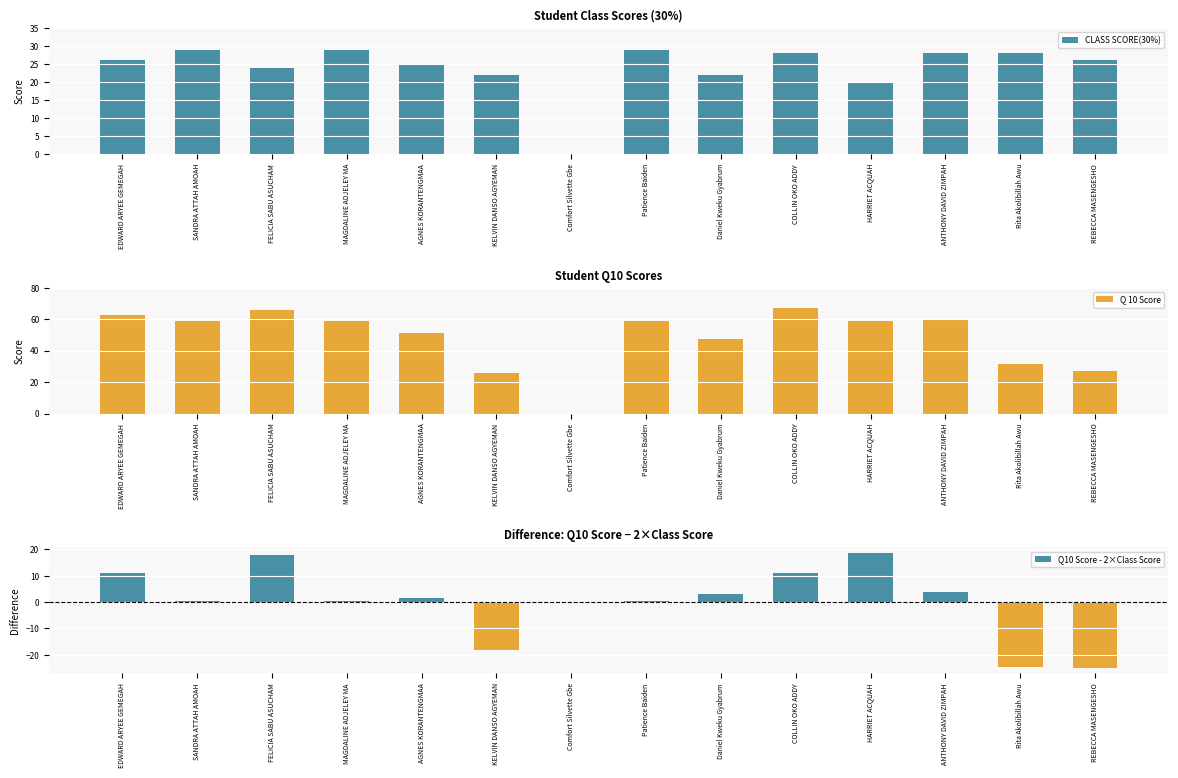

Which has a higher value, Rita Akolibillah Awu or Comfort Silvette Gbe?

Rita Akolibillah Awu